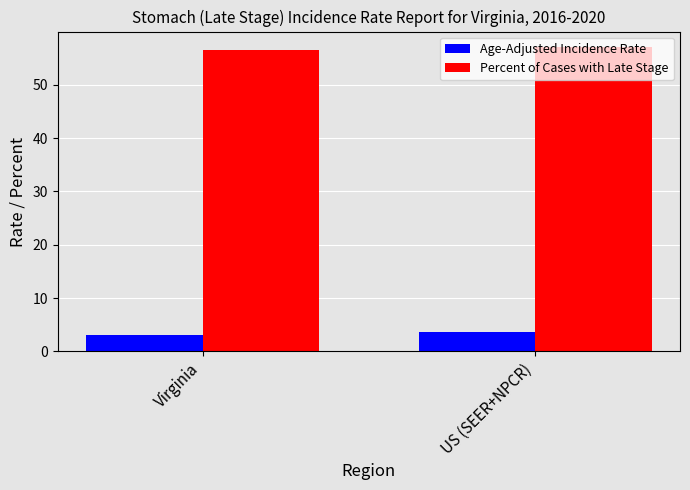

What is the label of the 1st bar from the left?

Virginia